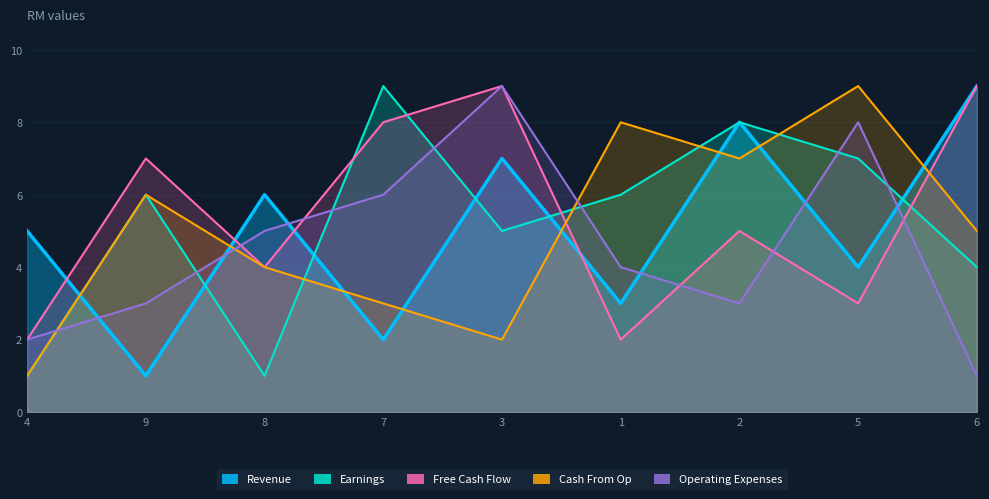

What is the difference between the maximum and minimum values in the Cash From Op series?

8